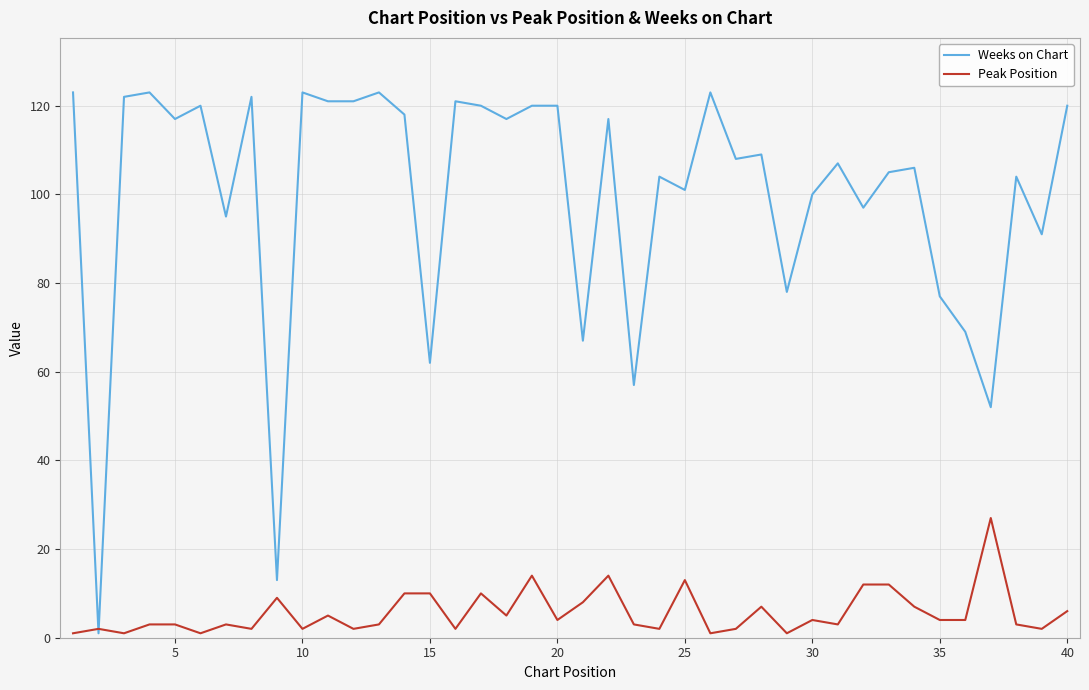

Which series has the widest spread of values?

Weeks on Chart